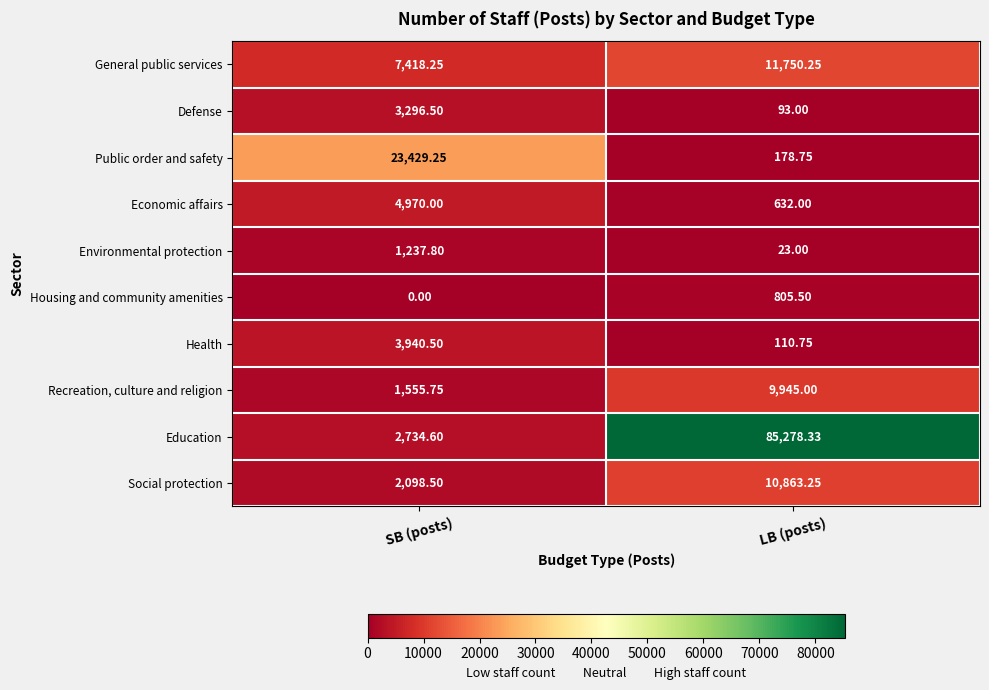

At which category is the sum across all series the highest?

LB (posts)